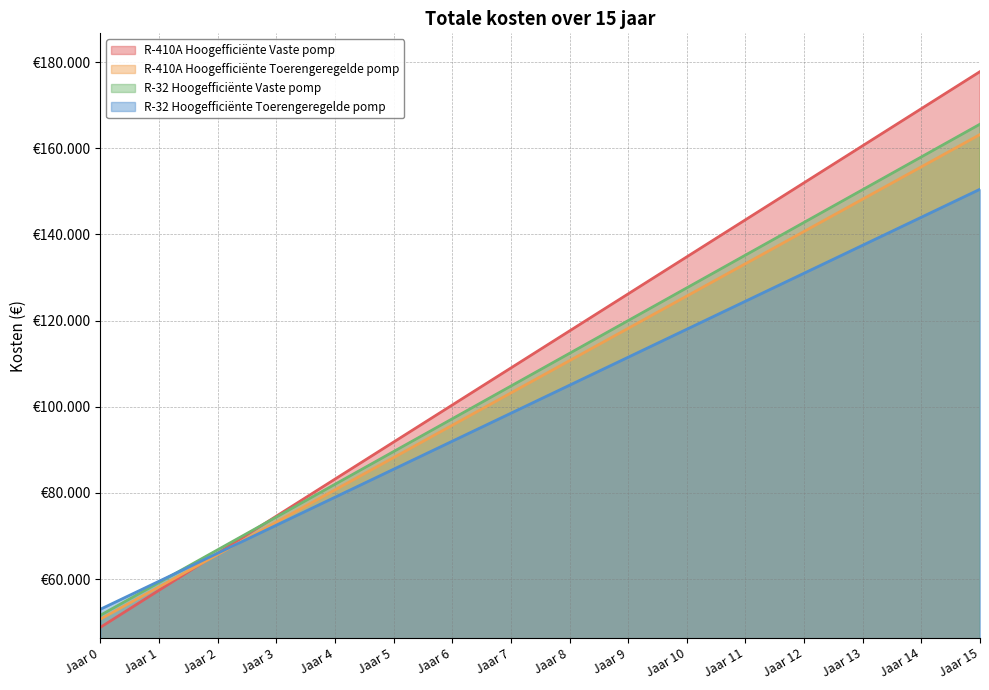

What is the value of the R-410A Hoogefficiënte Toerengeregelde pomp point at the 13th from the left?

140700